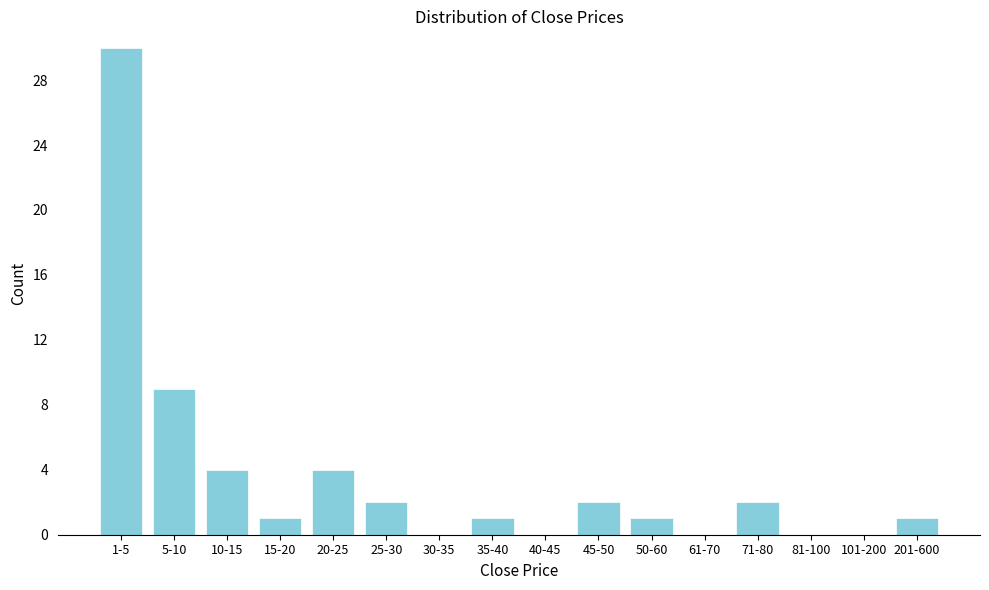

Reading right to left, list all the values displayed in this chart.

201-600=1	101-200=0	81-100=0	71-80=2	61-70=0	50-60=1	45-50=2	40-45=0	35-40=1	30-35=0	25-30=2	20-25=4	15-20=1	10-15=4	5-10=9	1-5=30